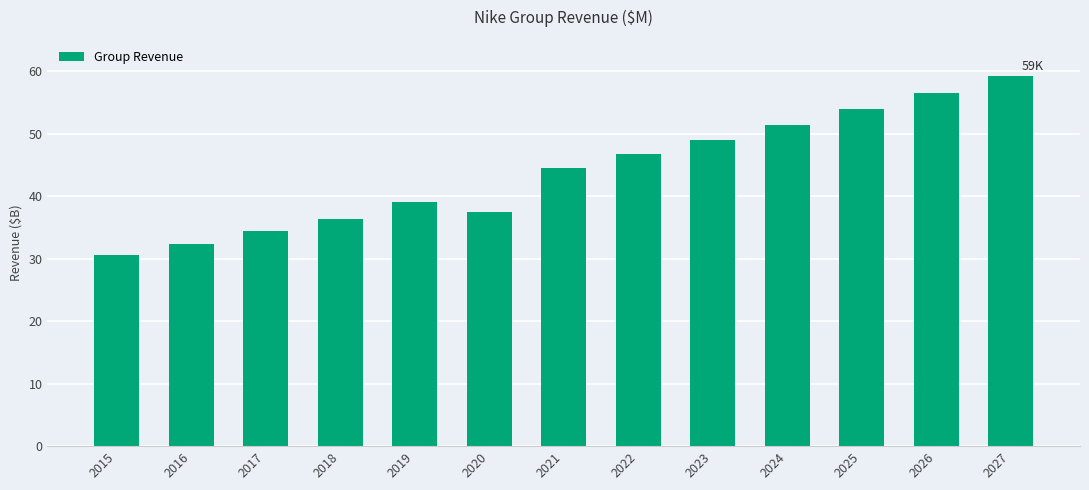

Where is the data nearest to the value 44933?

2021